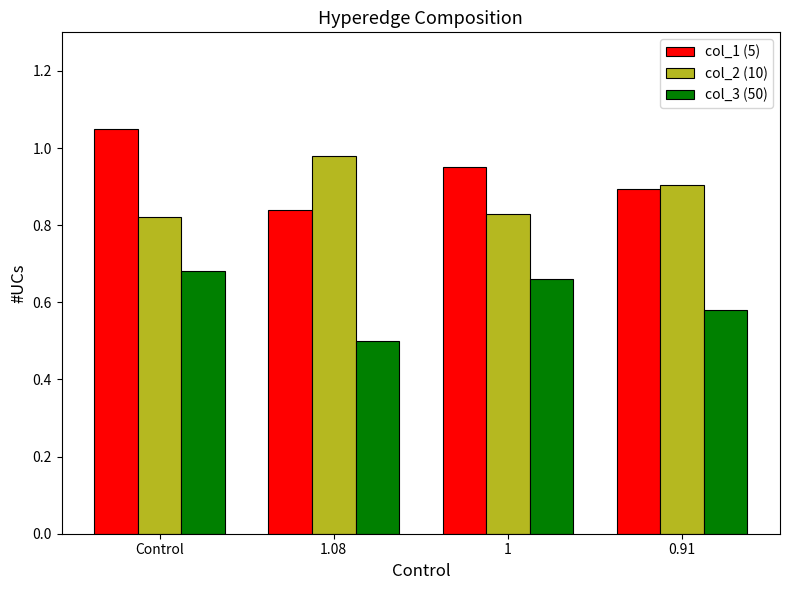

At which label does col_1 (5) reach its minimum?

1.08